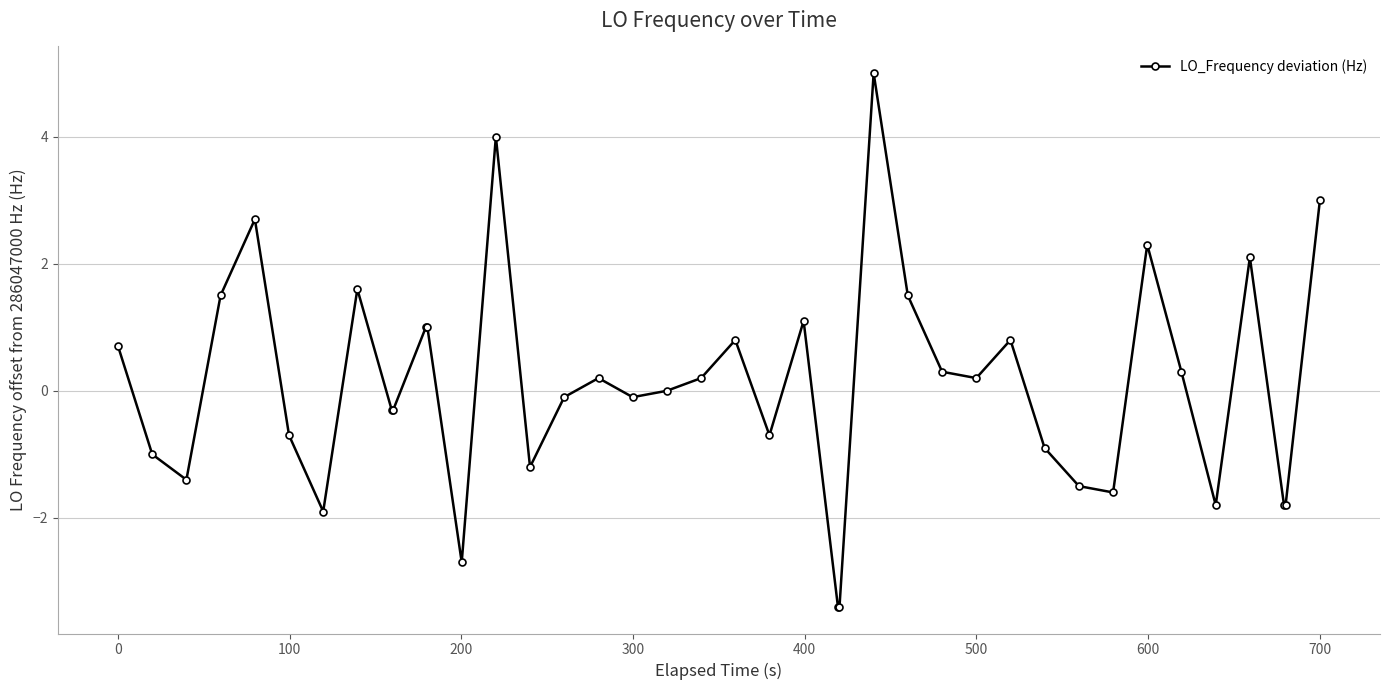

How many lines are shown in the chart?

1